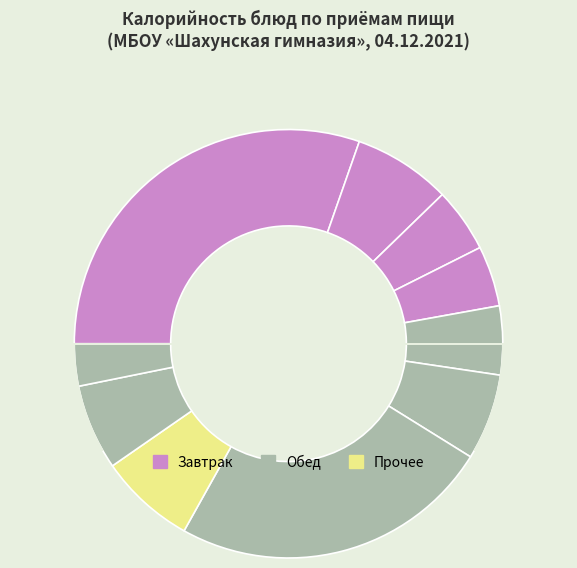

Count the number of slices in the pie.

10